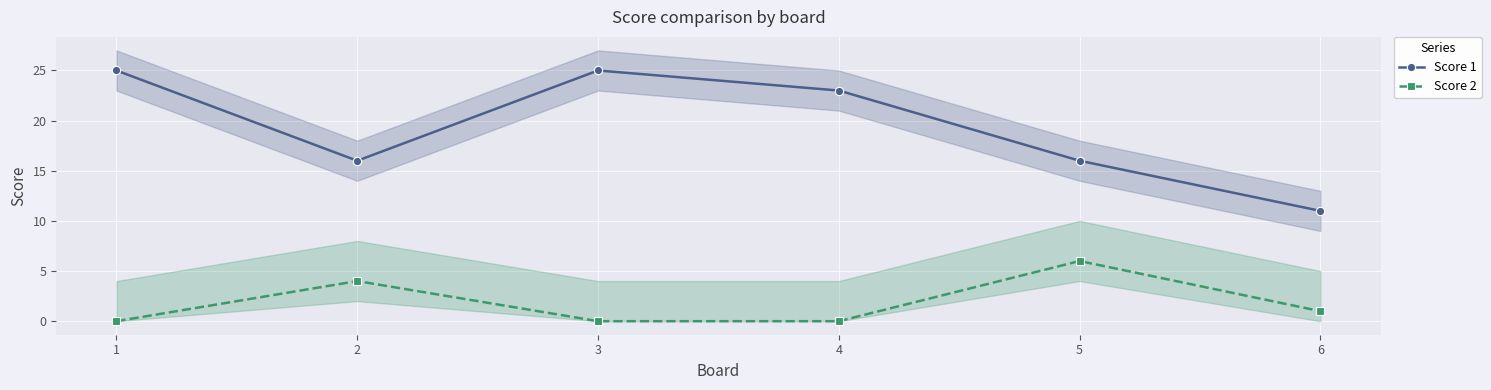

What is the sum of all Score 2 values?

11